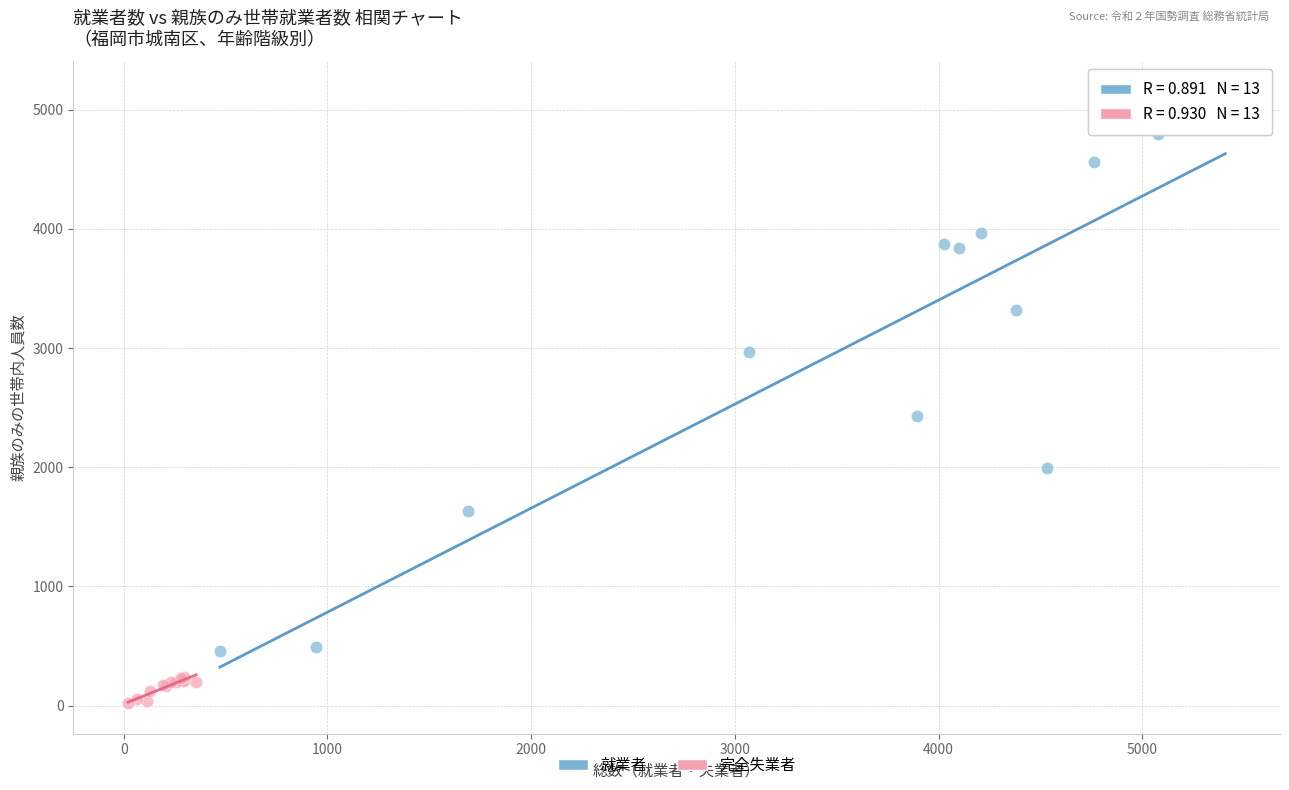

Which series contains the lowest Y value?

完全失業者